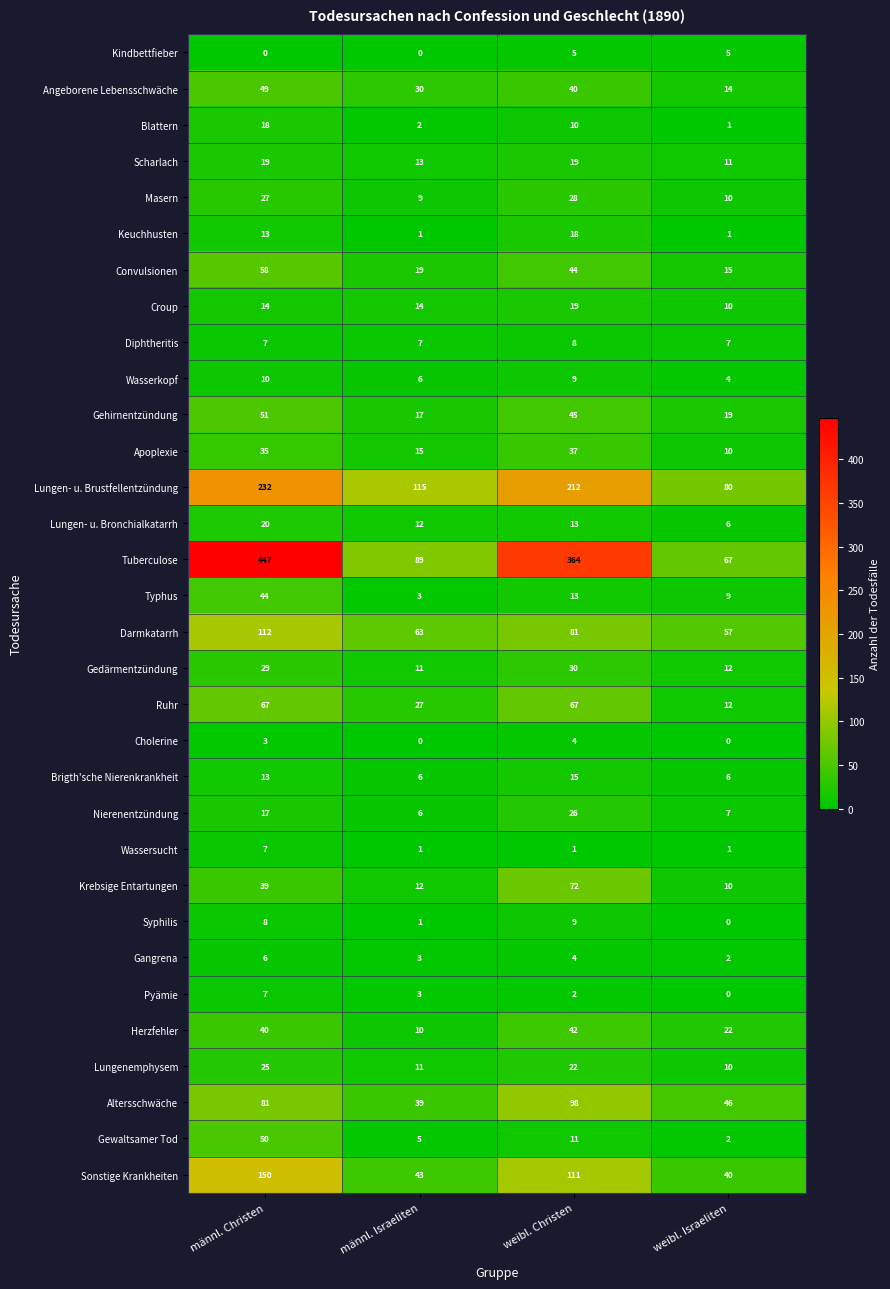

Between männl. Christen and männl. Israeliten, which series saw the biggest shift?

Tuberculose